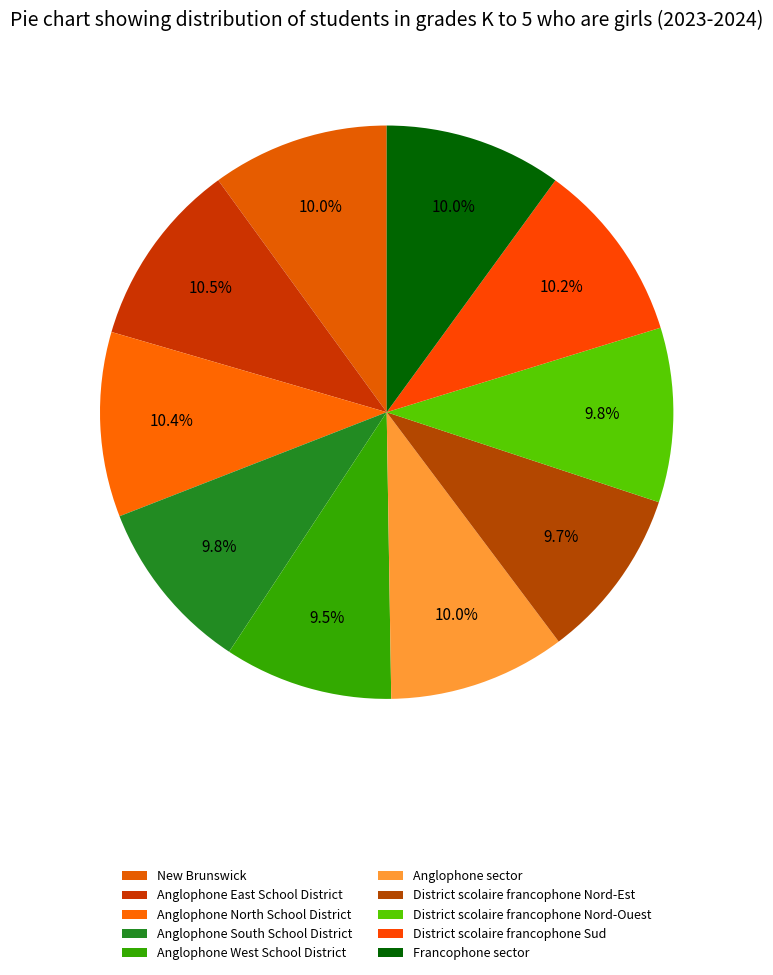

To the nearest percent, what is the average slice percentage?

10%